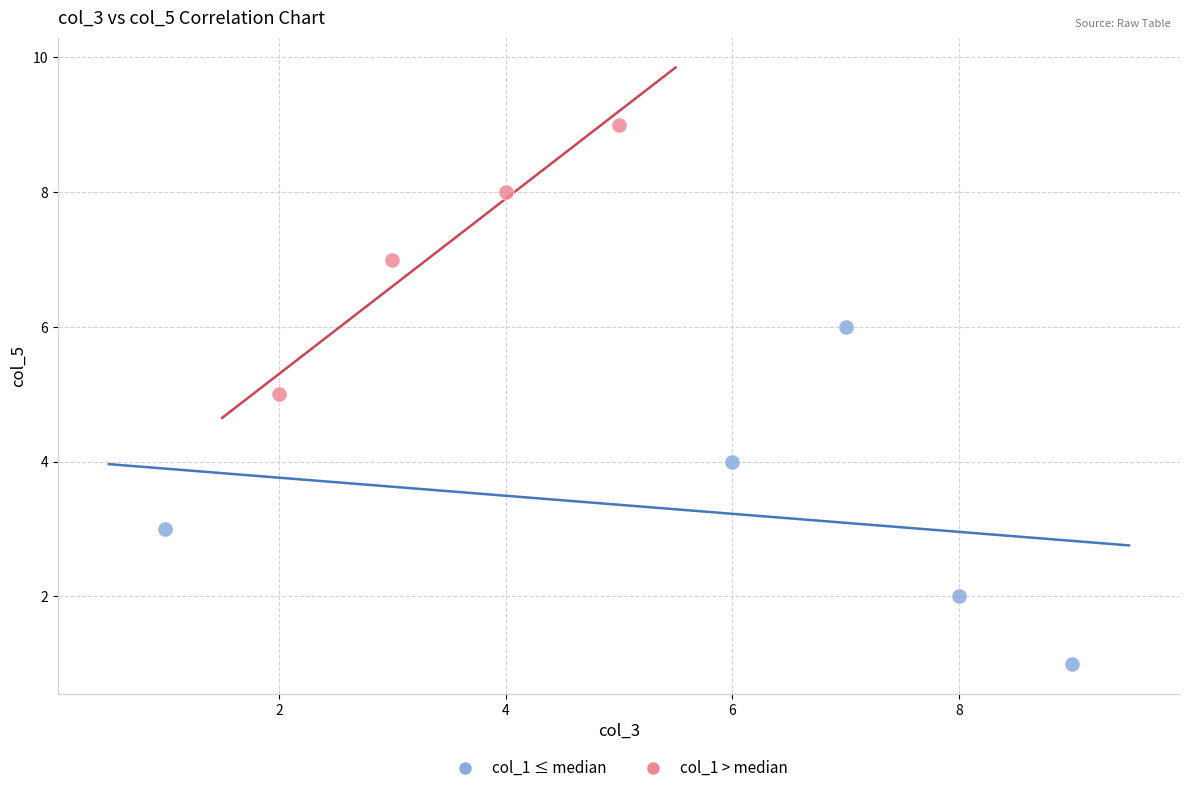

Which series contains the highest Y value?

col_1 > median